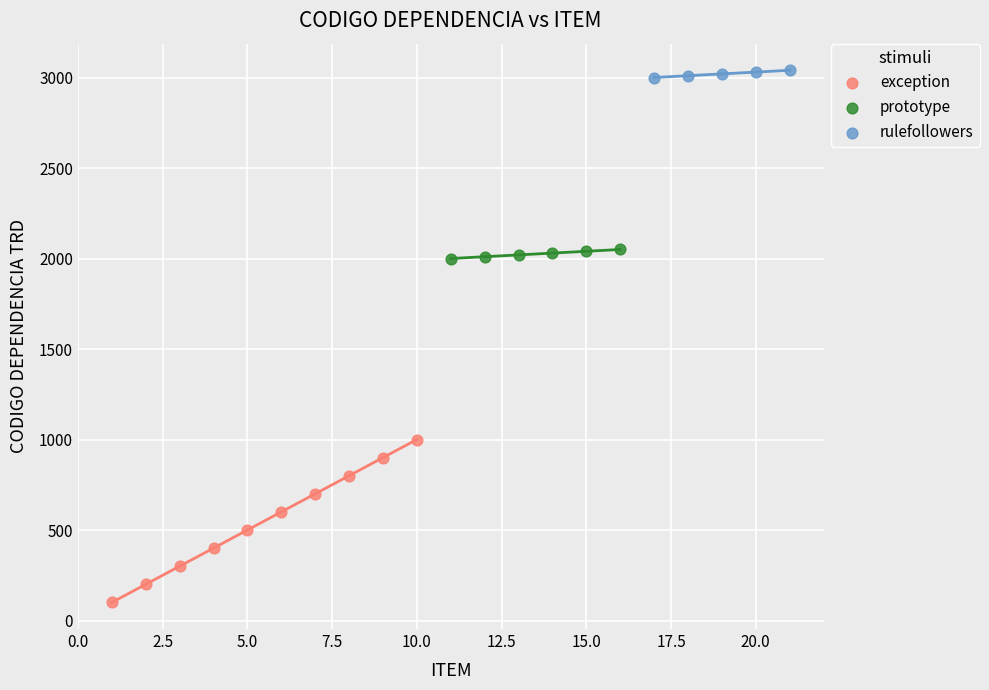

Which series has the widest spread of Y values?

exception